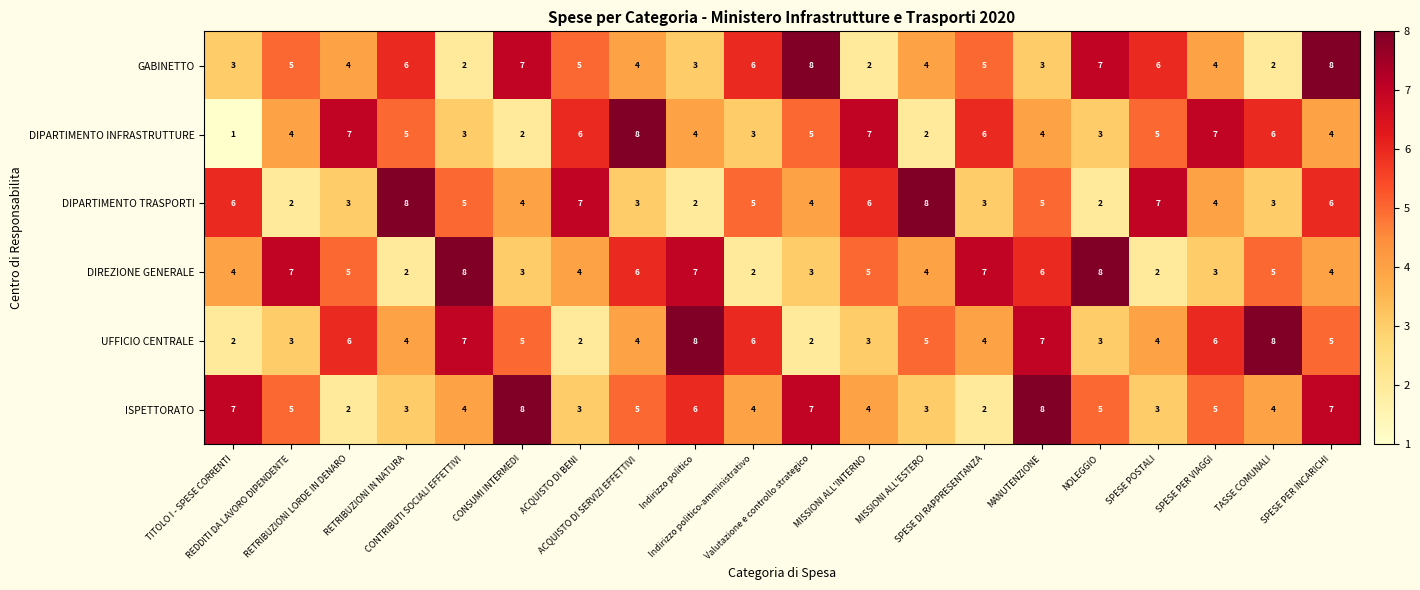

Which series has the widest spread of values?

DIPARTIMENTO INFRASTRUTTURE